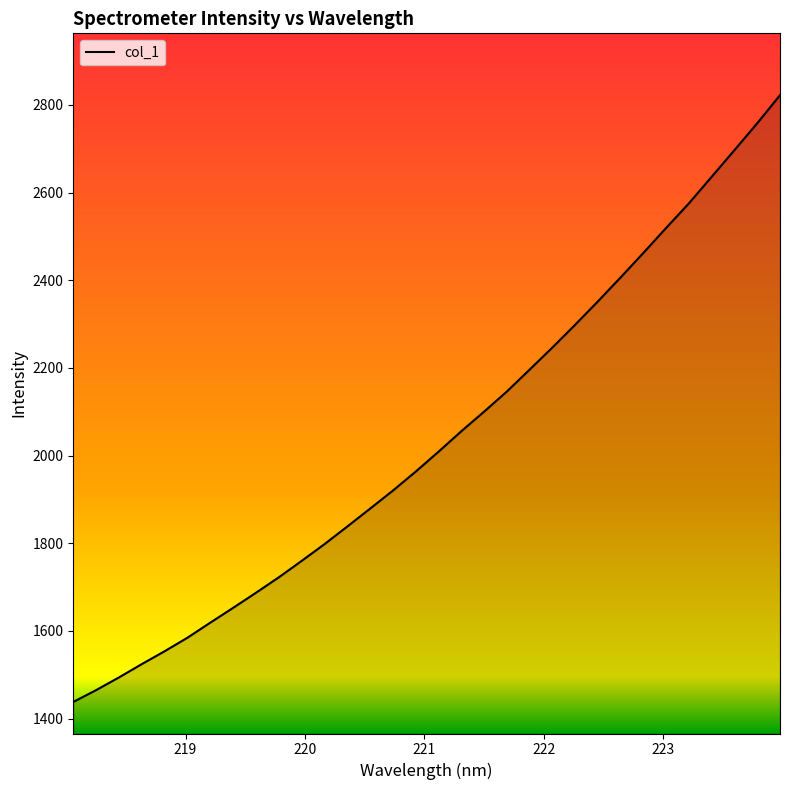

What is the greatest value displayed?

2822.0